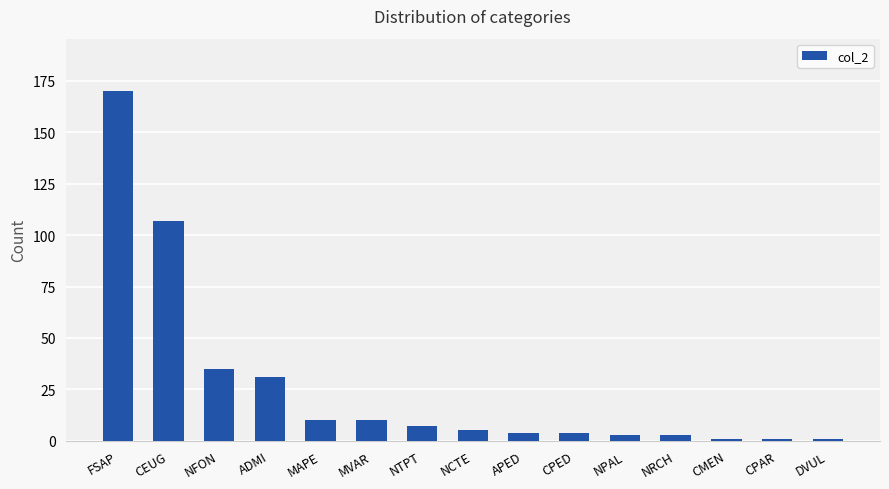

Is it true that the value at FSAP is 290?

False